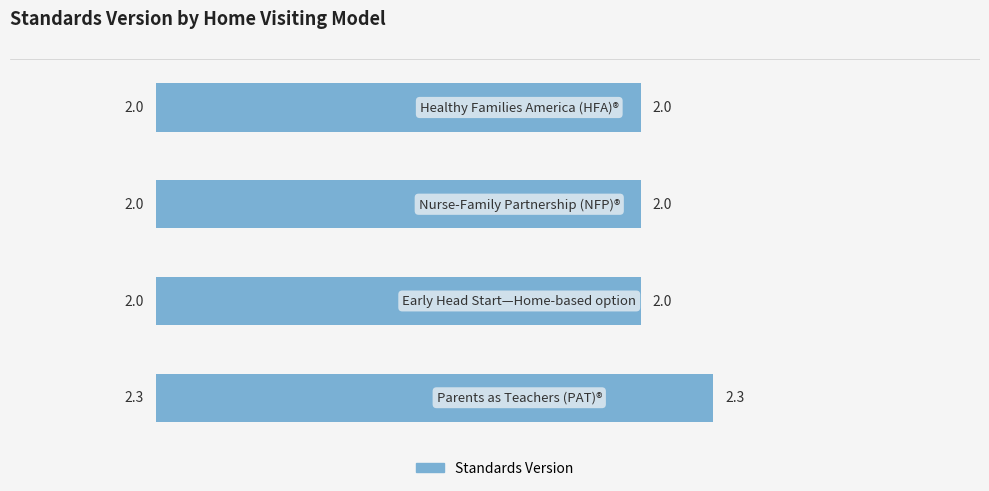

What is the sum of all values?

8.3